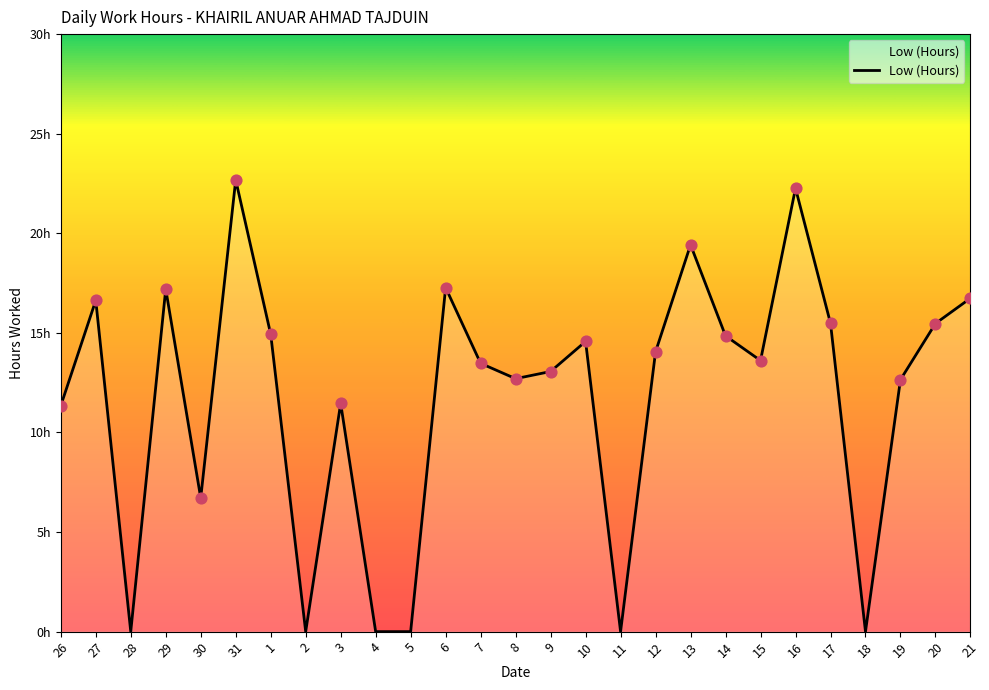

Between 4 and 12, which is larger?

12